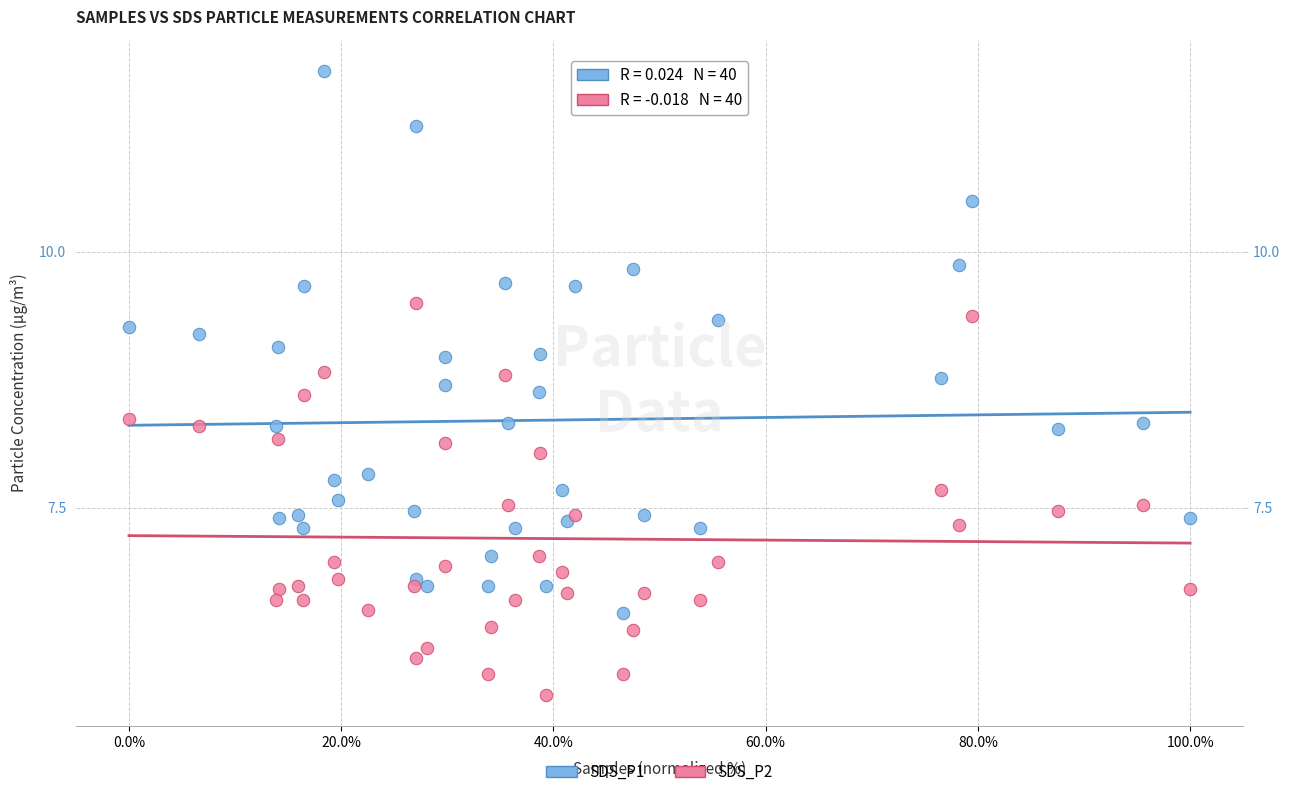

Which series contains the lowest Y value?

SDS_P2